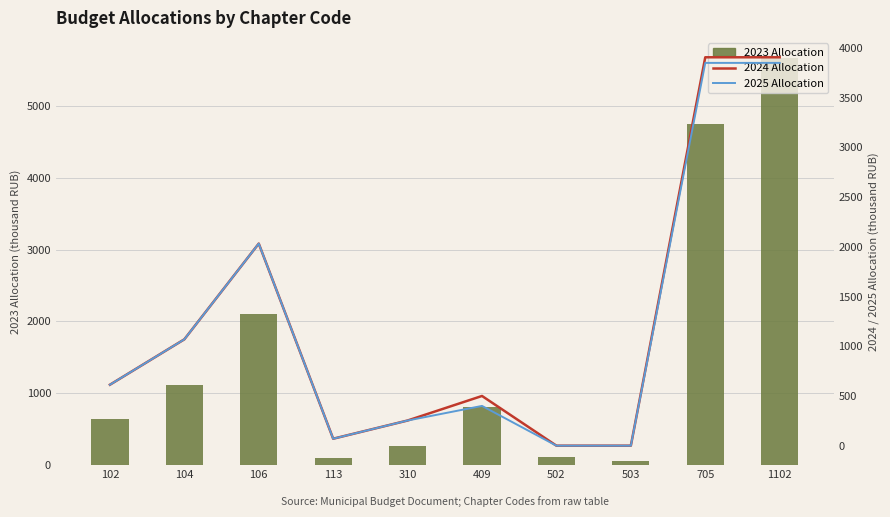

What is the value of the 2025 Allocation bar at the 3rd from the left?

2032.6